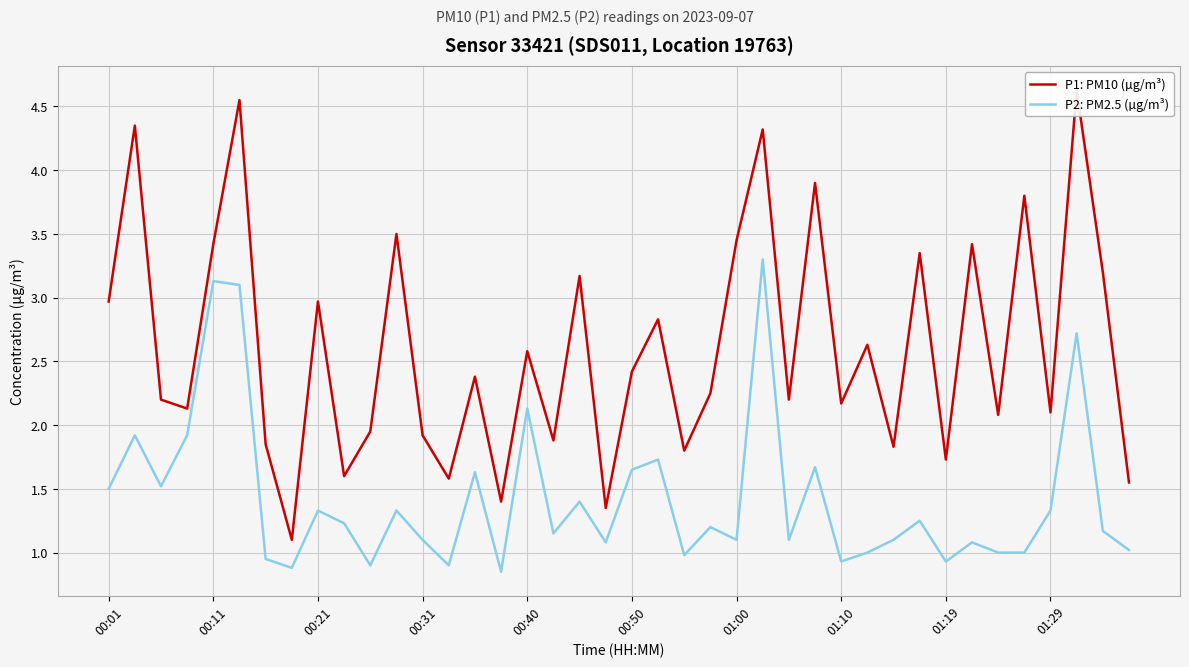

What is the difference between the highest and lowest values at 00:40?

0.5